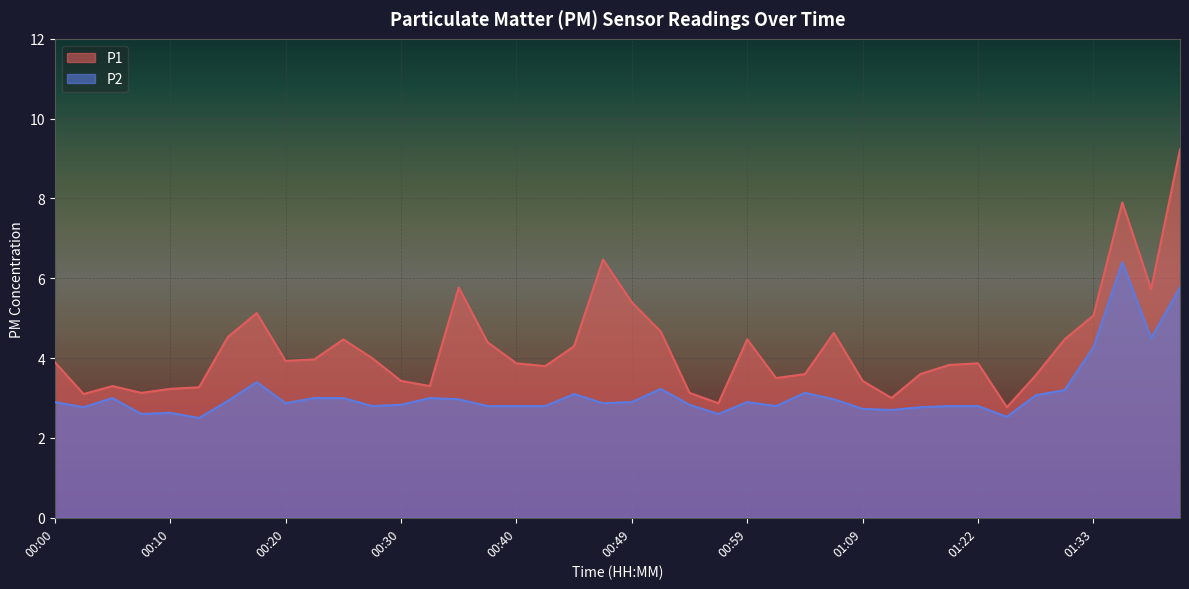

What is the average value of the P1 series?

4.3